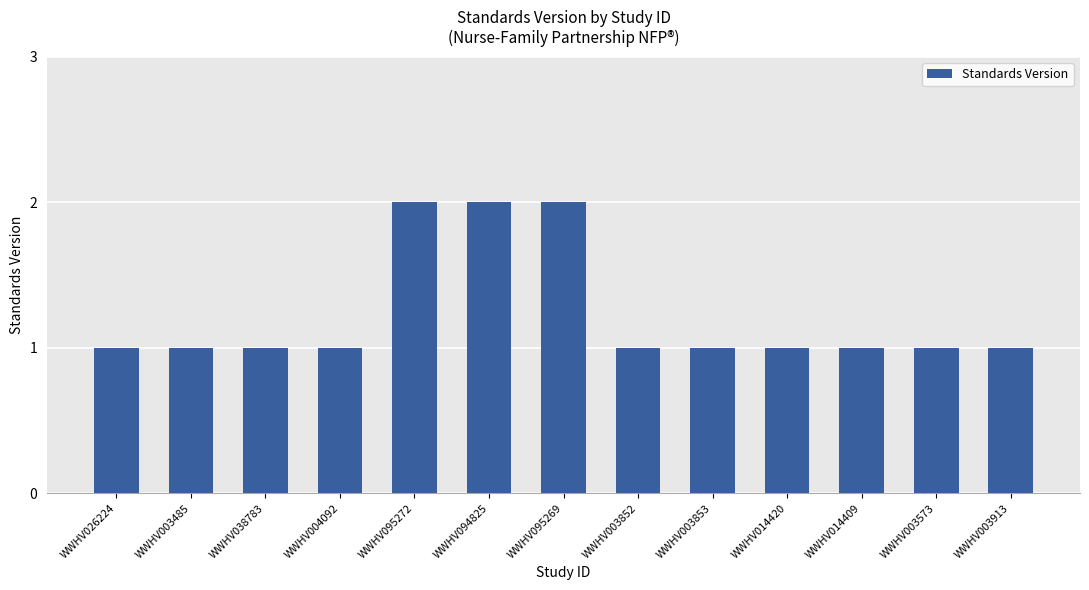

Approximately how many times larger is the value at WWHV094825 compared to WWHV003853?

2.0